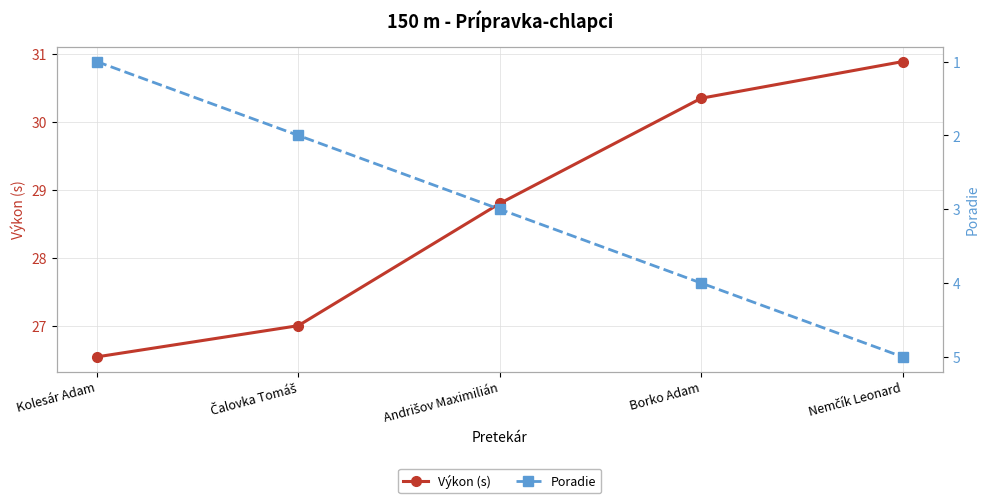

The Výkon (s) series shows 30.9 at Nemčík Leonard. True or false?

True